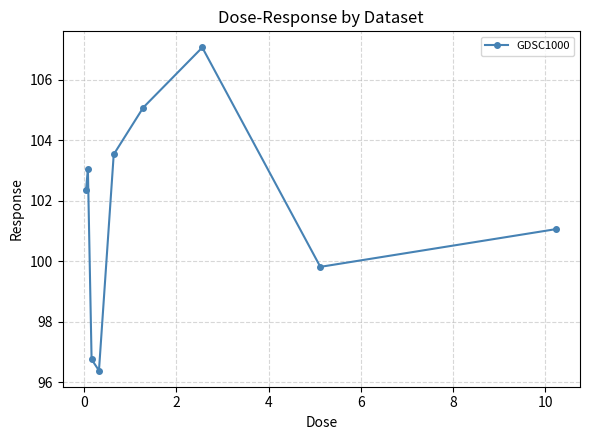

What is the difference between the maximum and minimum values?

10.7